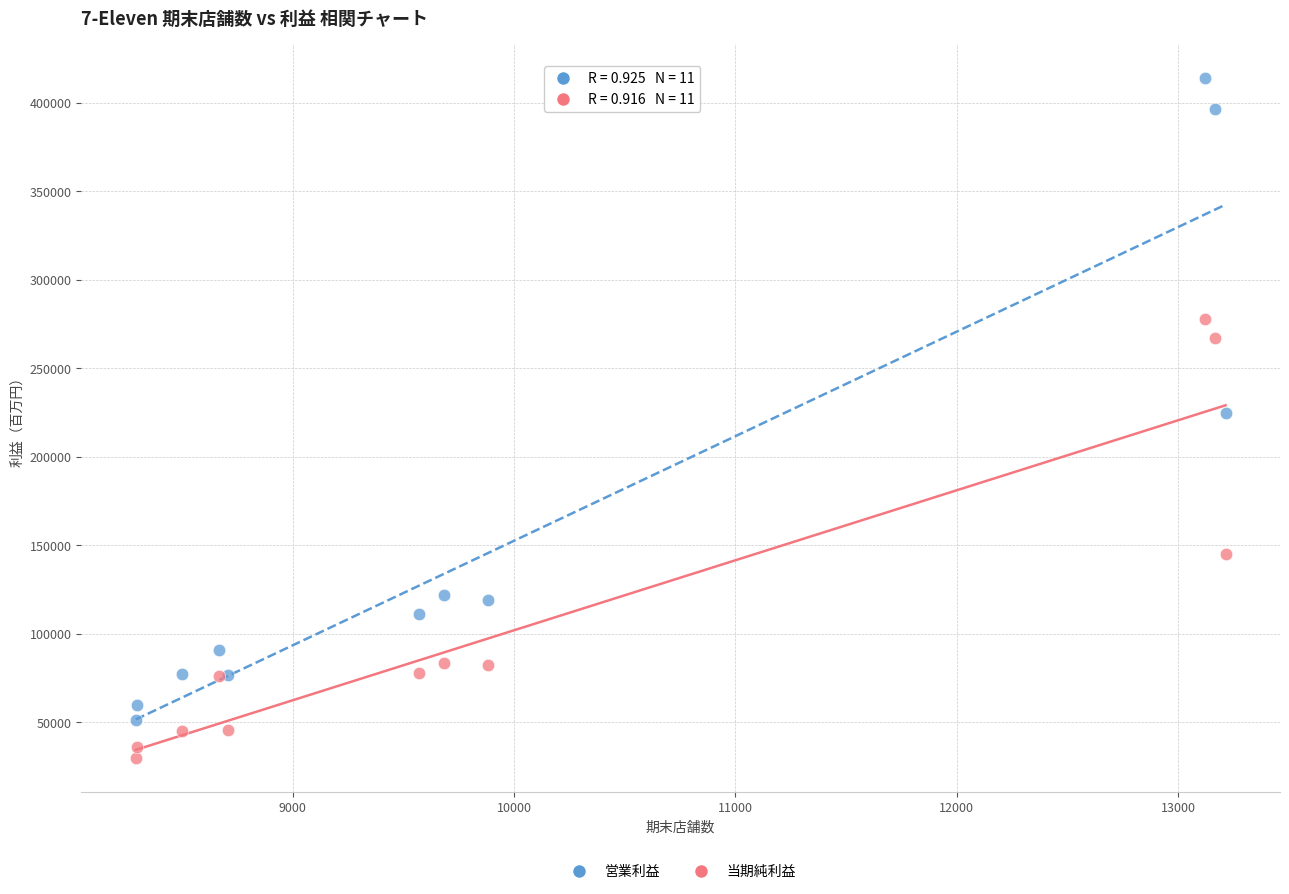

In the 営業利益 series, what Y value is closest to 232586?

224864